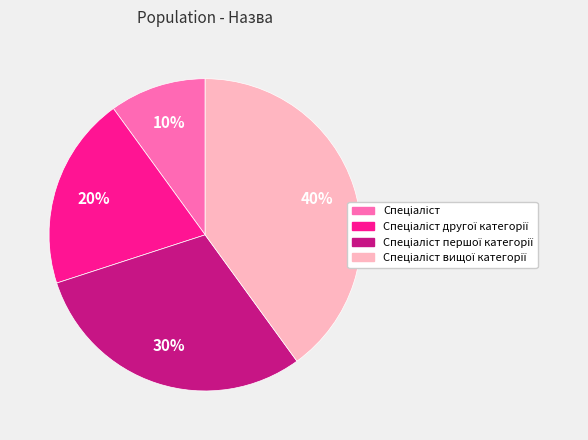

How many slices are in this pie chart?

4